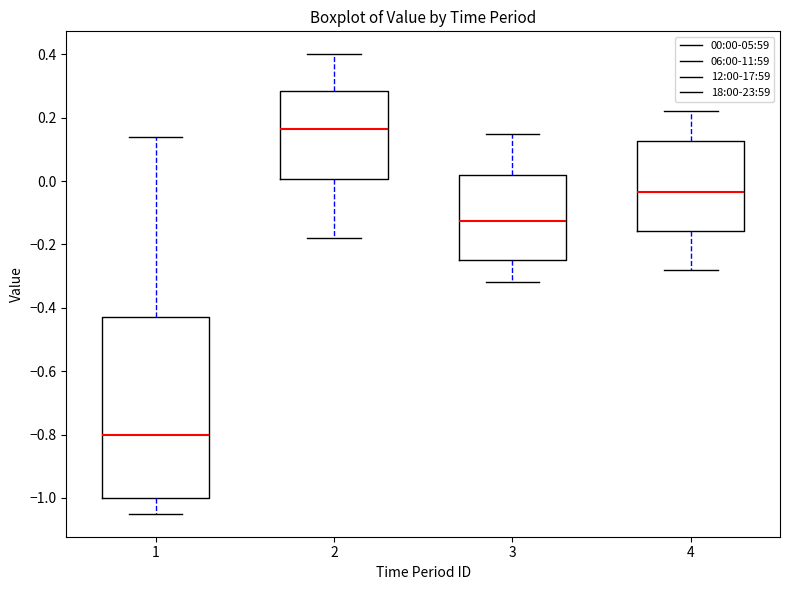

Reading left to right, read every box against the y-axis: the position of its median line, the range the box covers, and the ends of its whiskers. The values are not printed on the chart, so give them approximately, as read against the axis.

1: median -0.80, box -1.00 to -0.42, whiskers -1.04 to 0.14
2: median 0.16, box 0.00 to 0.28, whiskers -0.18 to 0.40
3: median -0.12, box -0.24 to 0.02, whiskers -0.32 to 0.16
4: median -0.04, box -0.16 to 0.12, whiskers -0.28 to 0.22